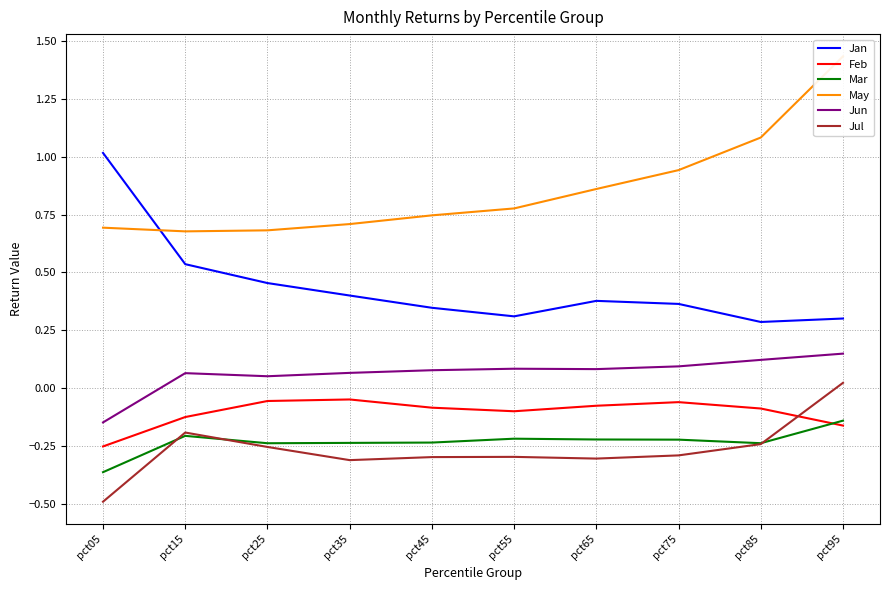

What is the difference between the maximum and minimum values in the Jun series?

0.3